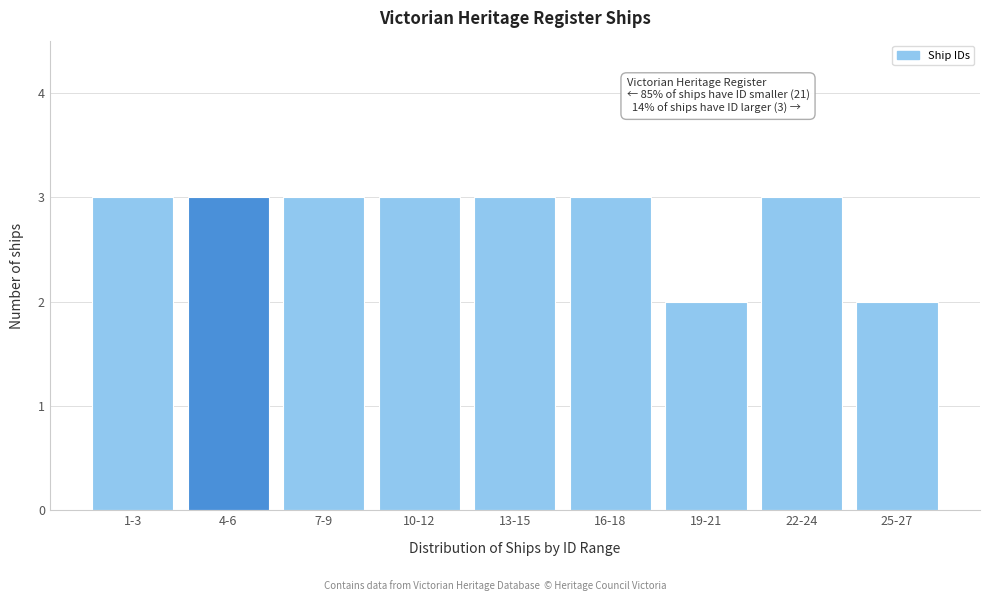

Reading left to right, what are all the values shown in this chart?

1-3=3	4-6=3	7-9=3	10-12=3	13-15=3	16-18=3	19-21=2	22-24=3	25-27=2